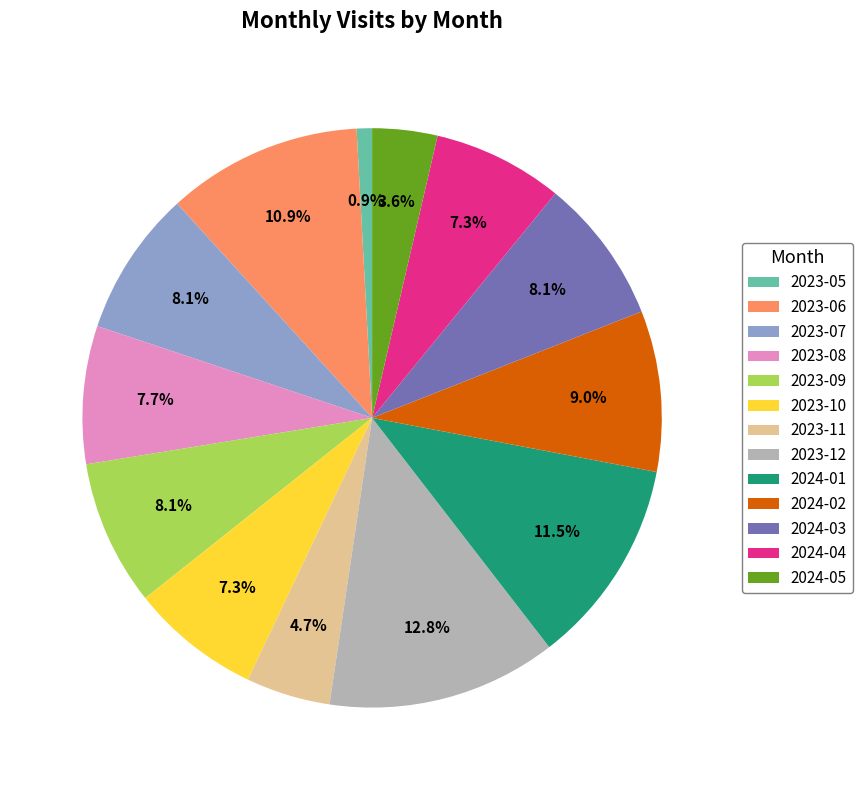

Count the number of slices in the pie.

13